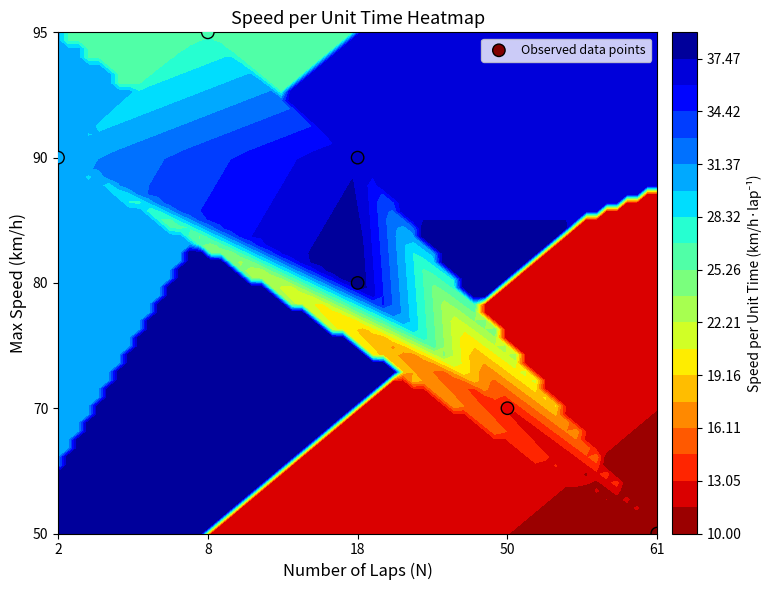

How many positive values are there?

5